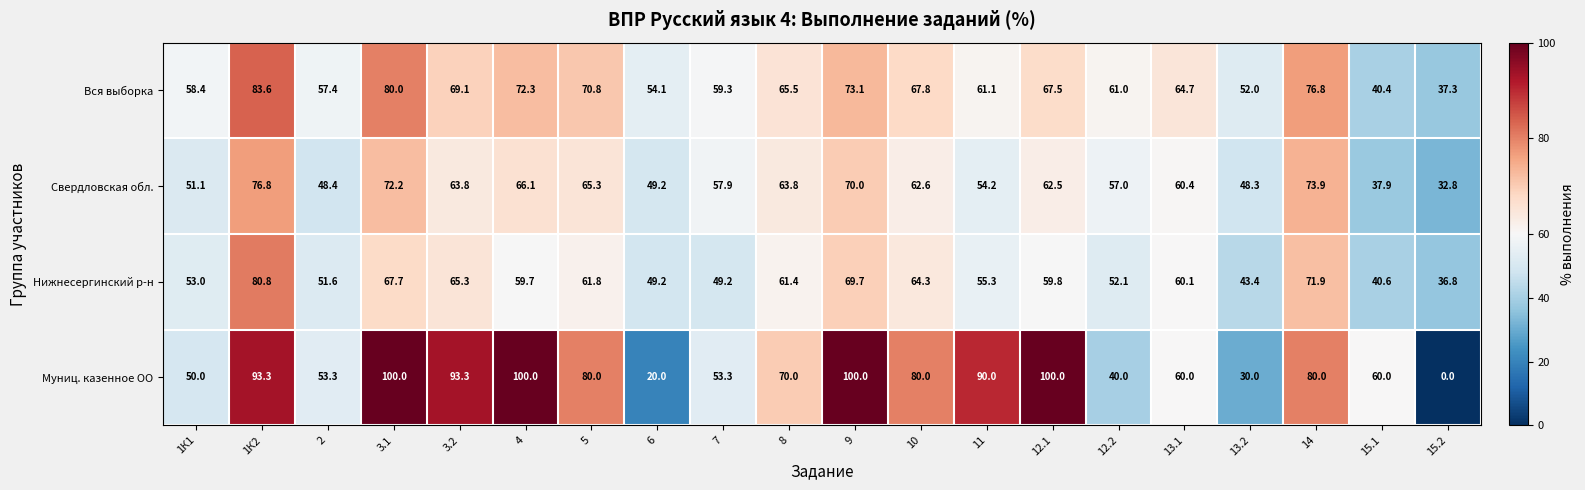

Which series changed the most between 3.2 and 8?

Муниц. казенное ОО